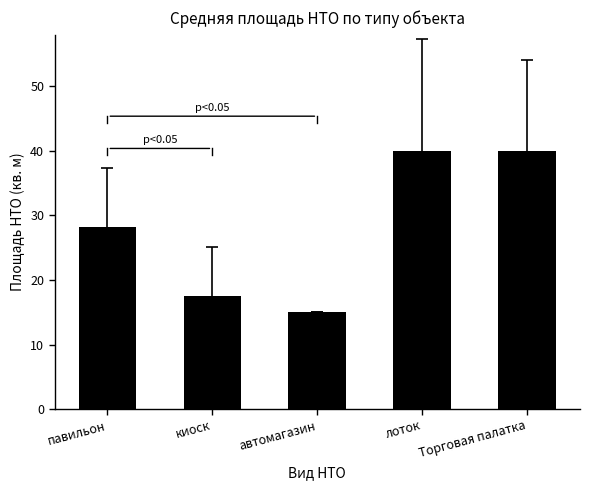

What is the minimum value shown in the chart?

15.0